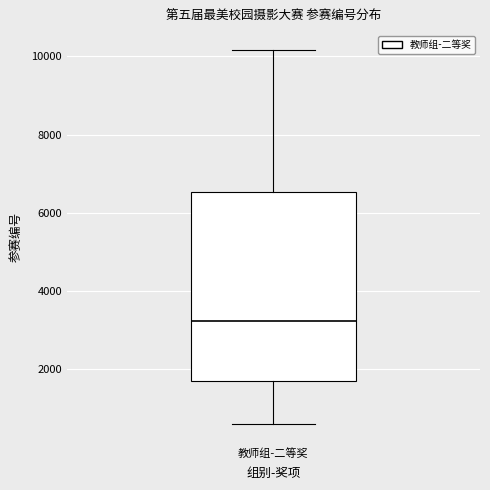

Transcribe this box plot: give where the median line is, the range the box spans, and where the two whiskers end, as read against the y-axis. The values are not printed on the chart, so give them approximately, as read against the axis.

median 3200, box 1600 to 6600, whiskers 600 to 10200